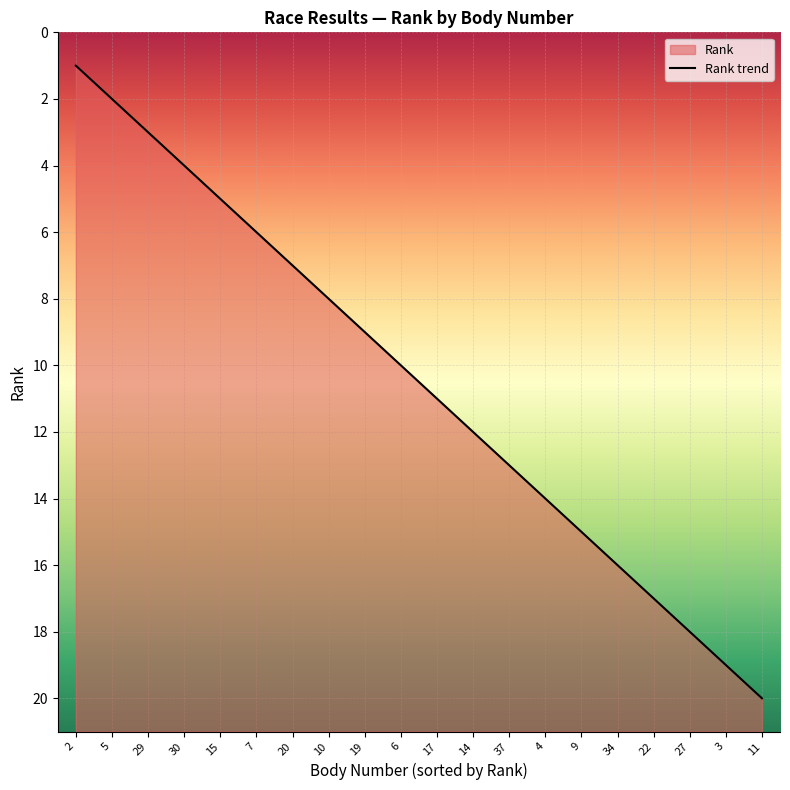

Reading left to right, transcribe all the data shown in this chart.

1	2	3	4	5	6	7	8	9	10	11	12	13	14	15	16	17	18	19	20